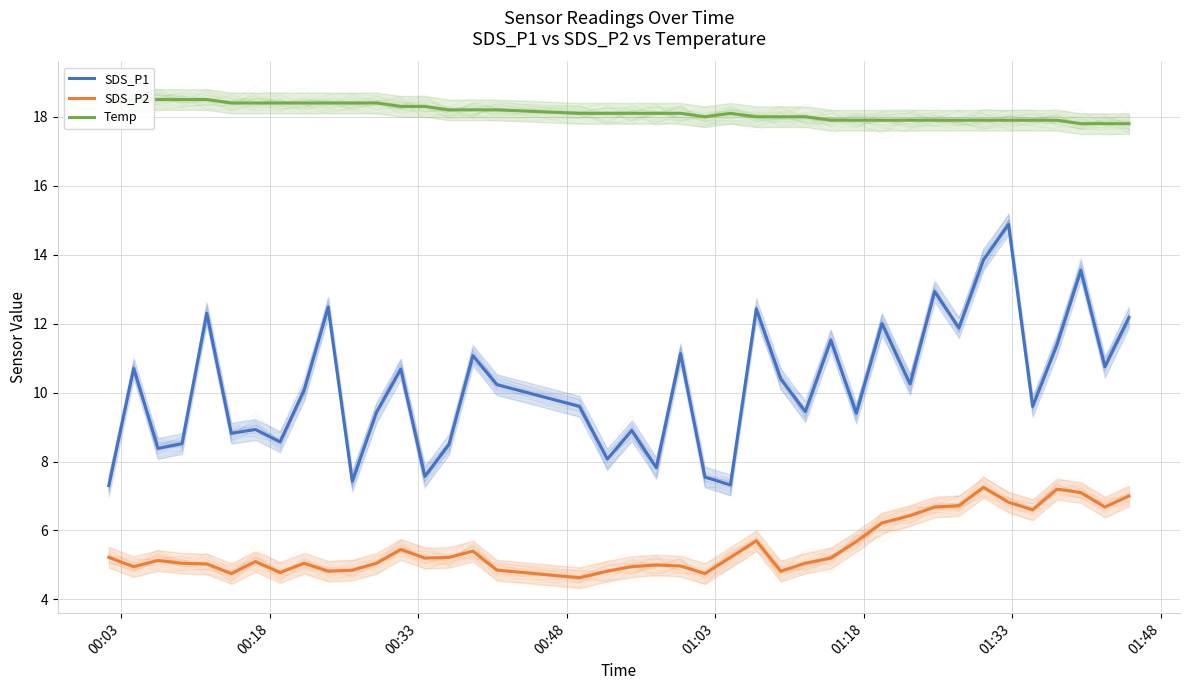

True or false: SDS_P1 and SDS_P2 cross at least once.

False